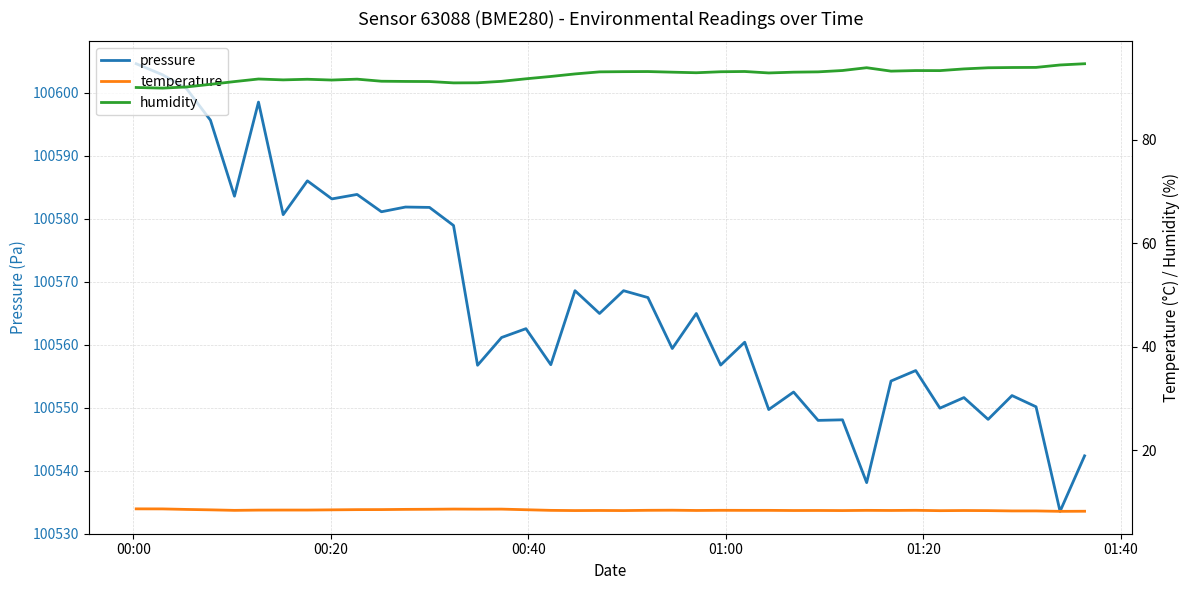

What is the minimum value for pressure?

100533.5